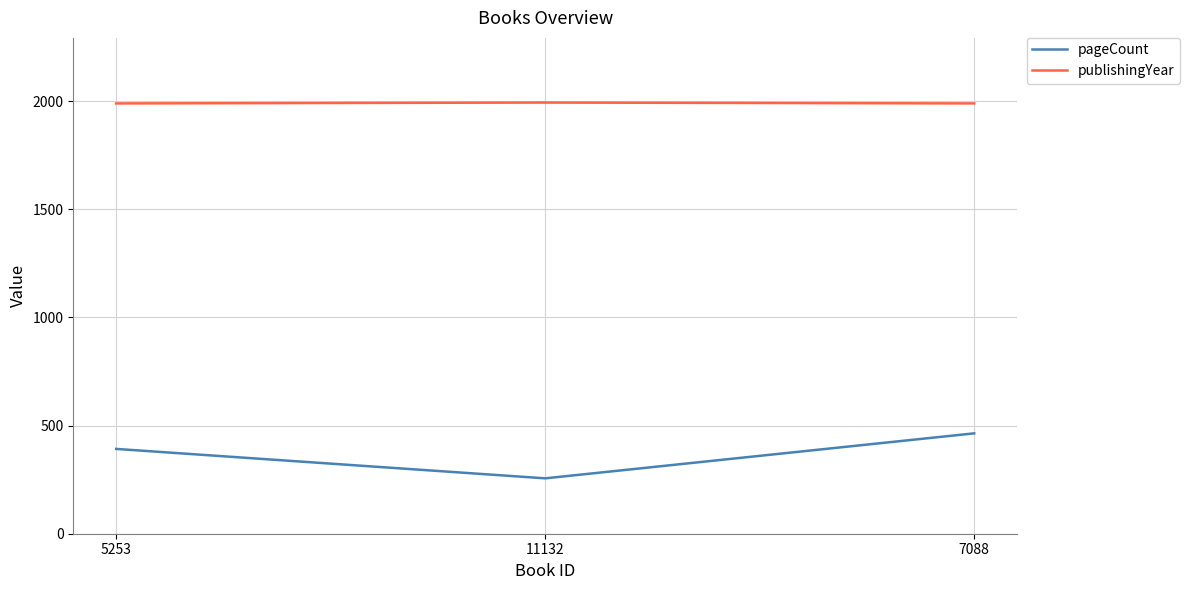

Is the value of publishingYear at 11132 greater than the value of pageCount at 5253?

Yes